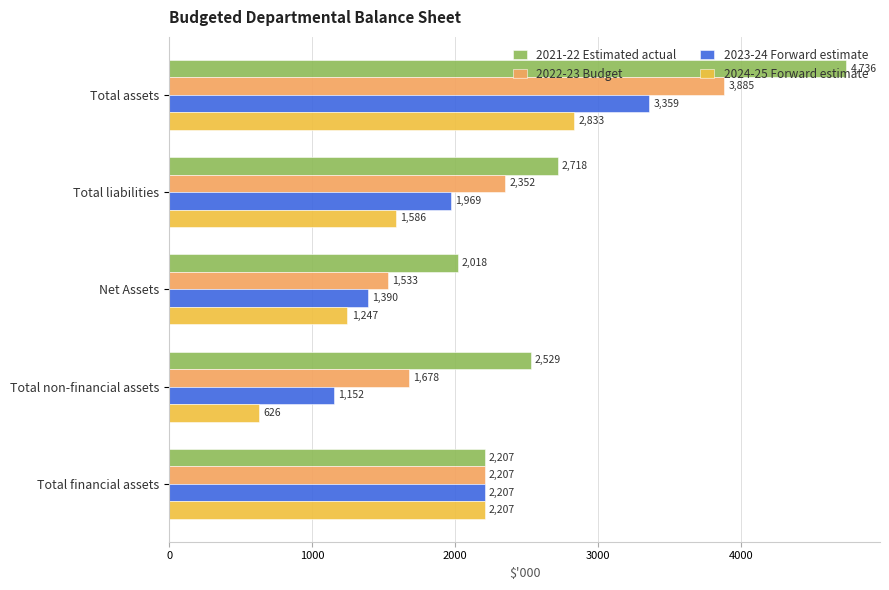

At which category does the chart reach its minimum across all series?

Total non-financial assets